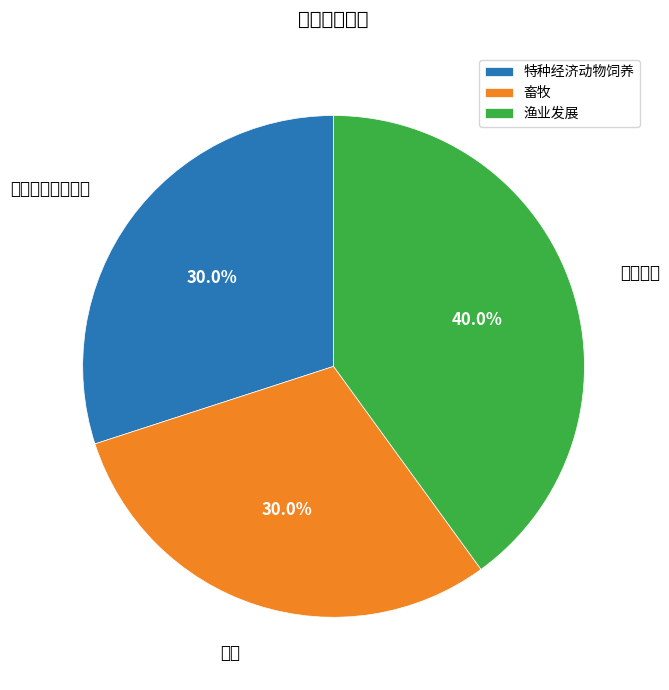

How many slices are in this pie chart?

3